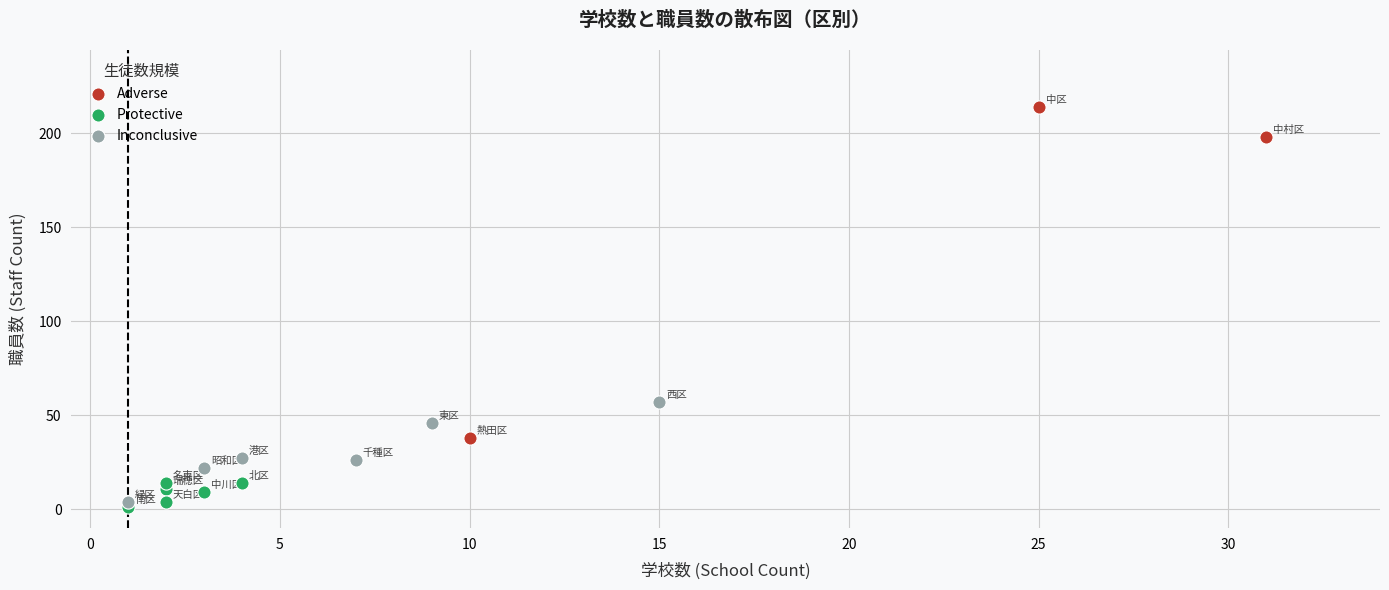

What are all the series names shown in the legend?

Adverse, Protective, Inconclusive